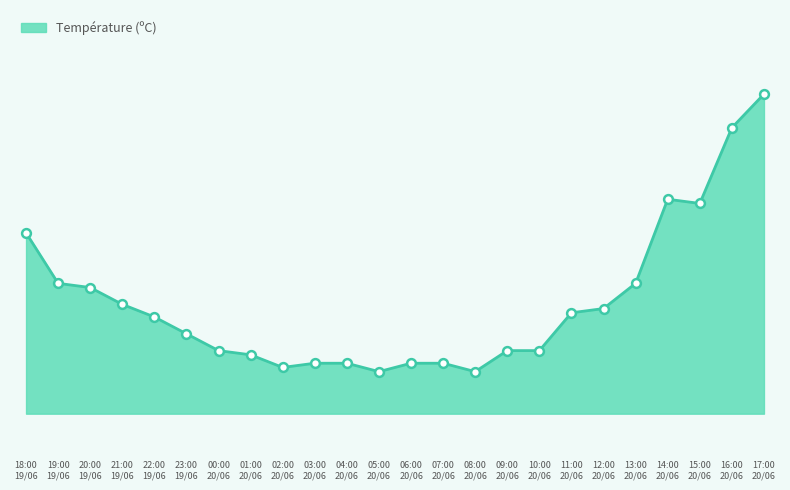

Approximately how many times larger is the value at 13:00
20/06 compared to 11:00
20/06?

1.1